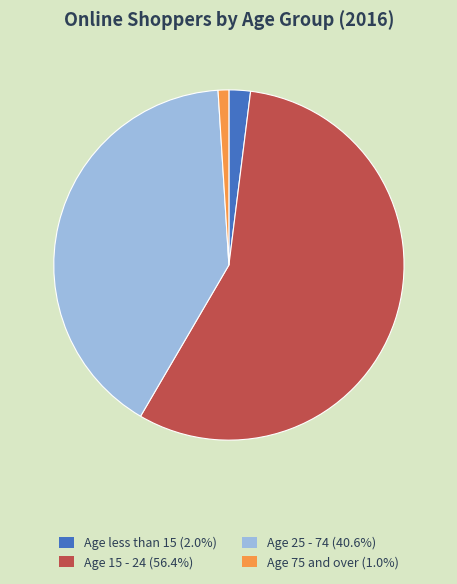

Which category has the smallest portion of the pie?

Age 75 and over